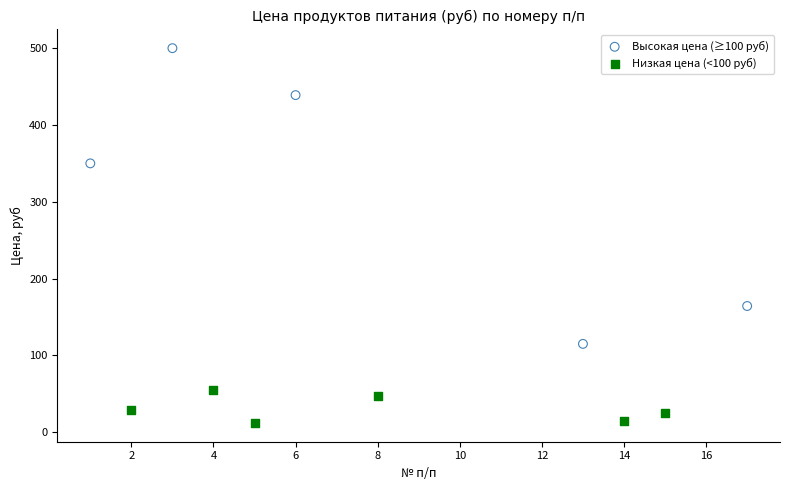

Which series has the largest Y range (max minus min)?

Высокая цена (≥100 руб)